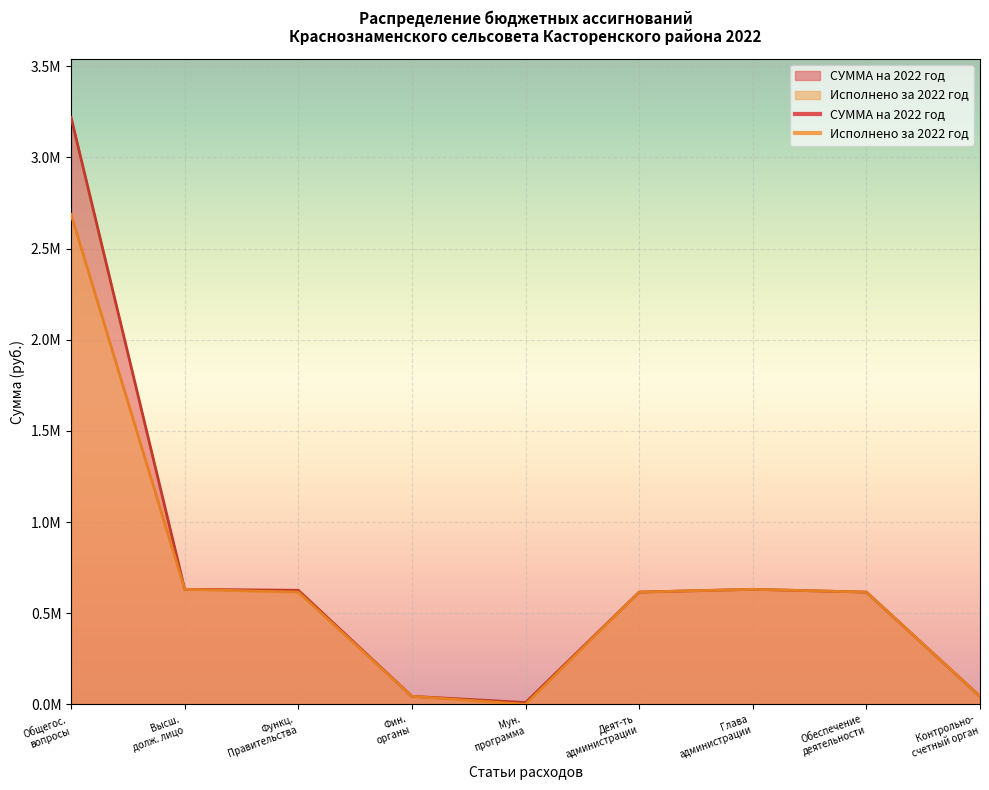

Is it true that Исполнено за 2022 год equals 630895.7 at Глава администрации?

True